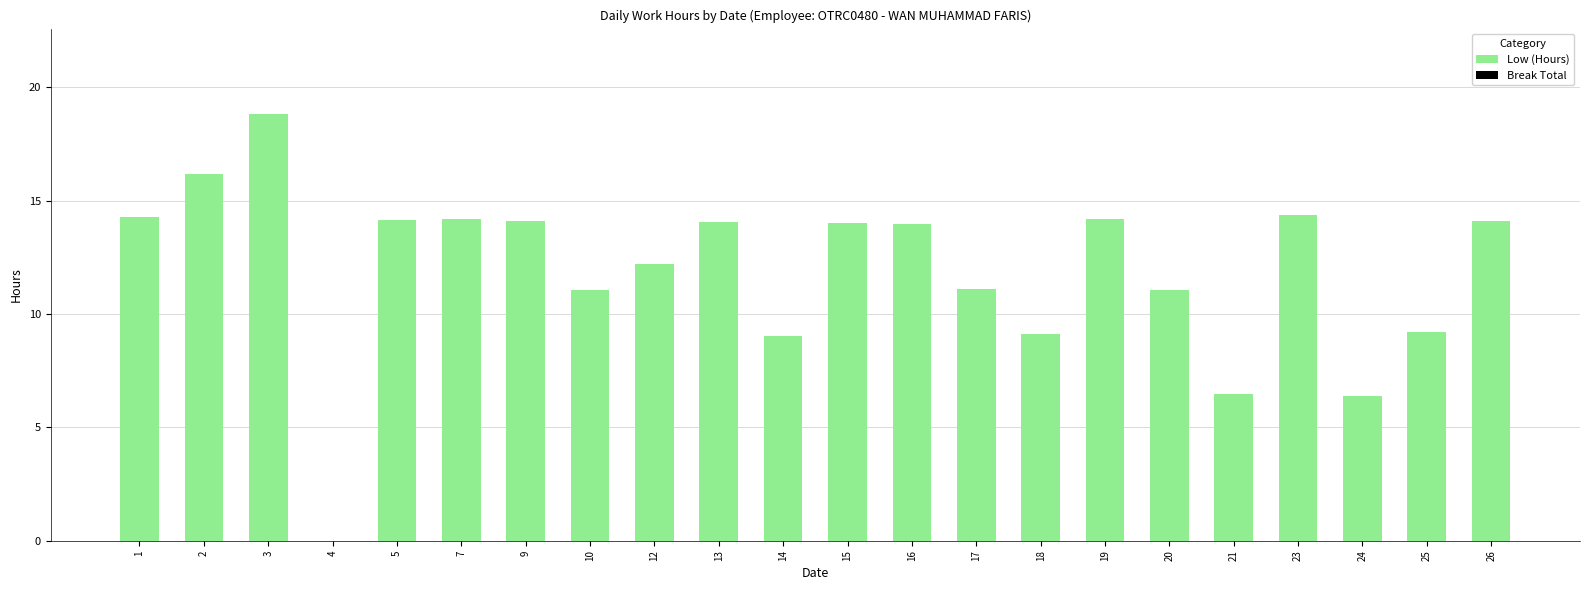

The value at 24 is 6.4. True or false?

True